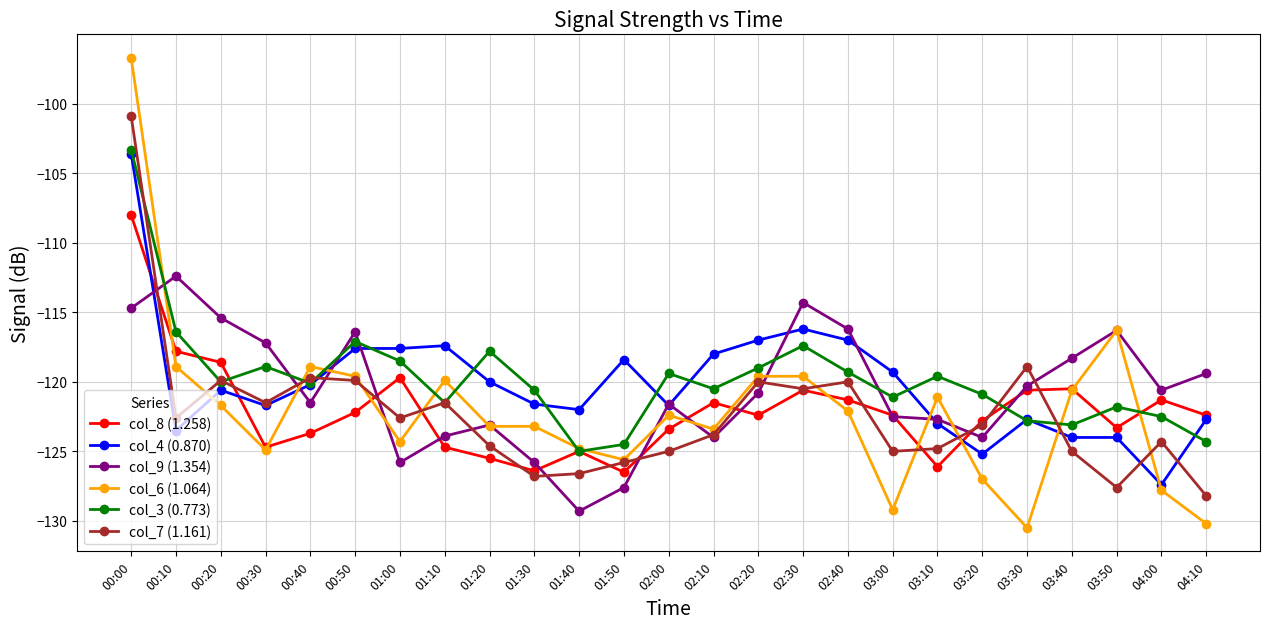

At which category does col_3 (0.773) reach its first local peak?

00:30